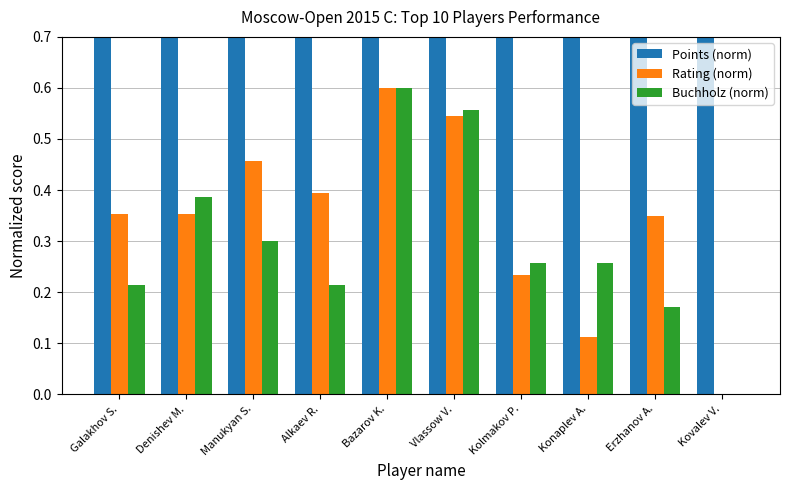

Does the chart contain any negative values?

No